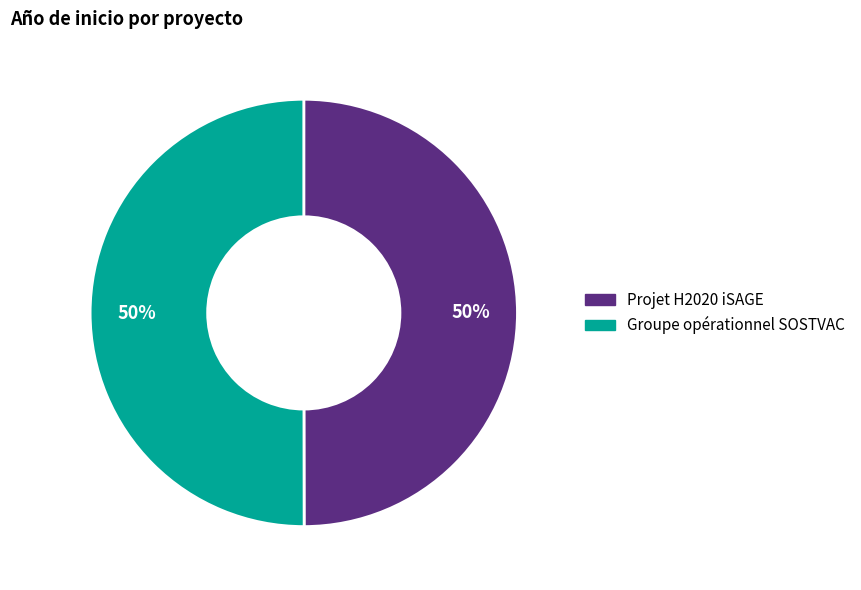

How many segments does this pie chart have?

2